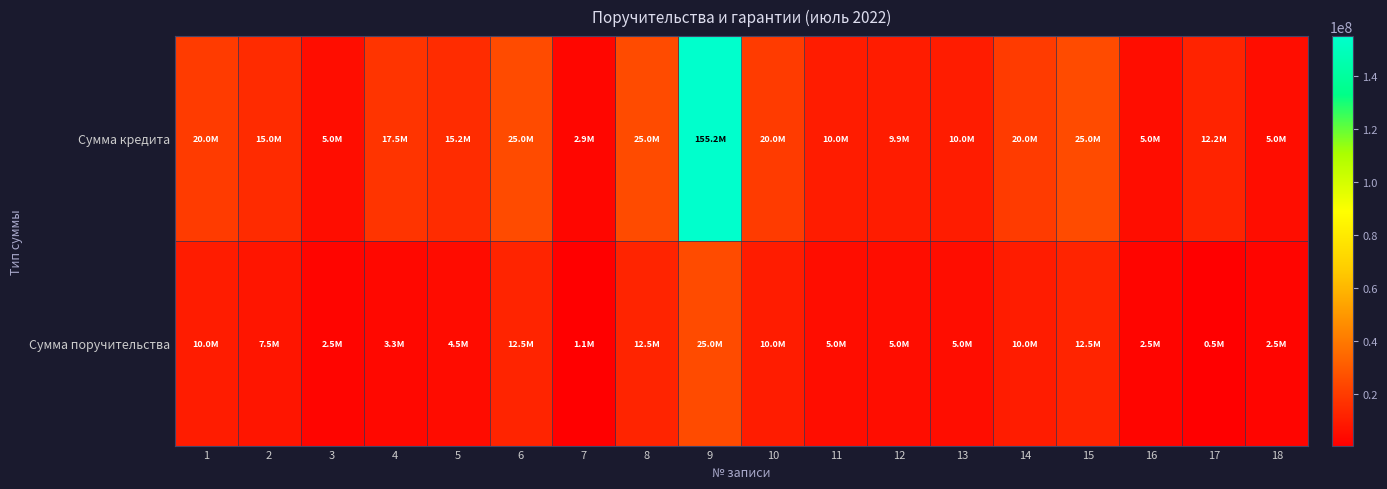

Which series has the widest spread of values?

Сумма кредита